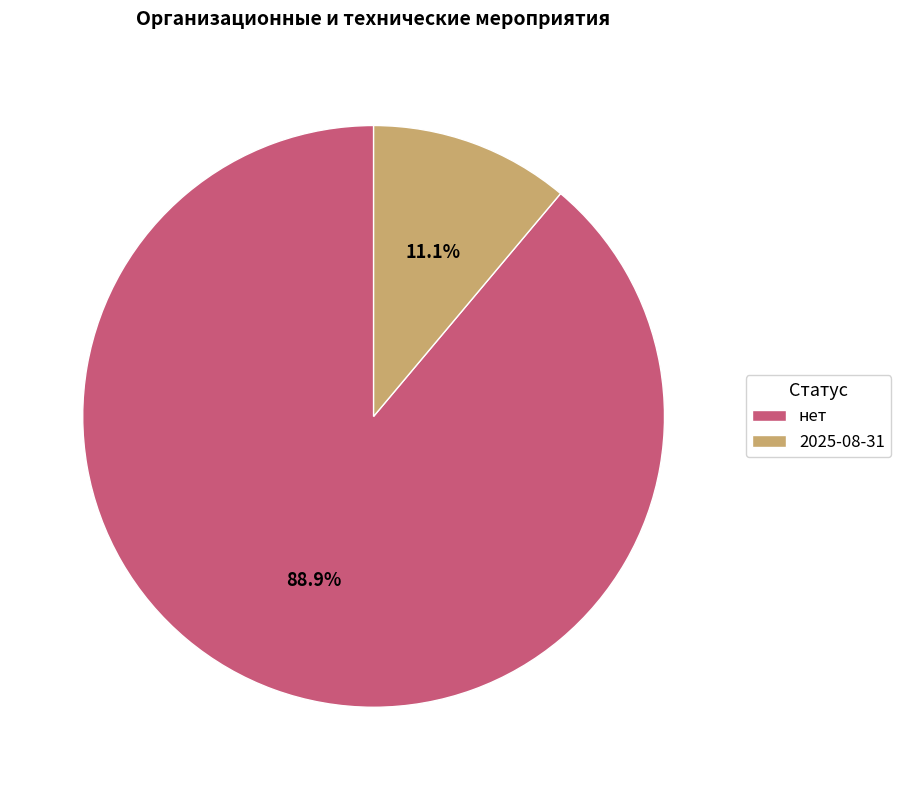

Is there any slice that represents more than half of the pie?

Yes